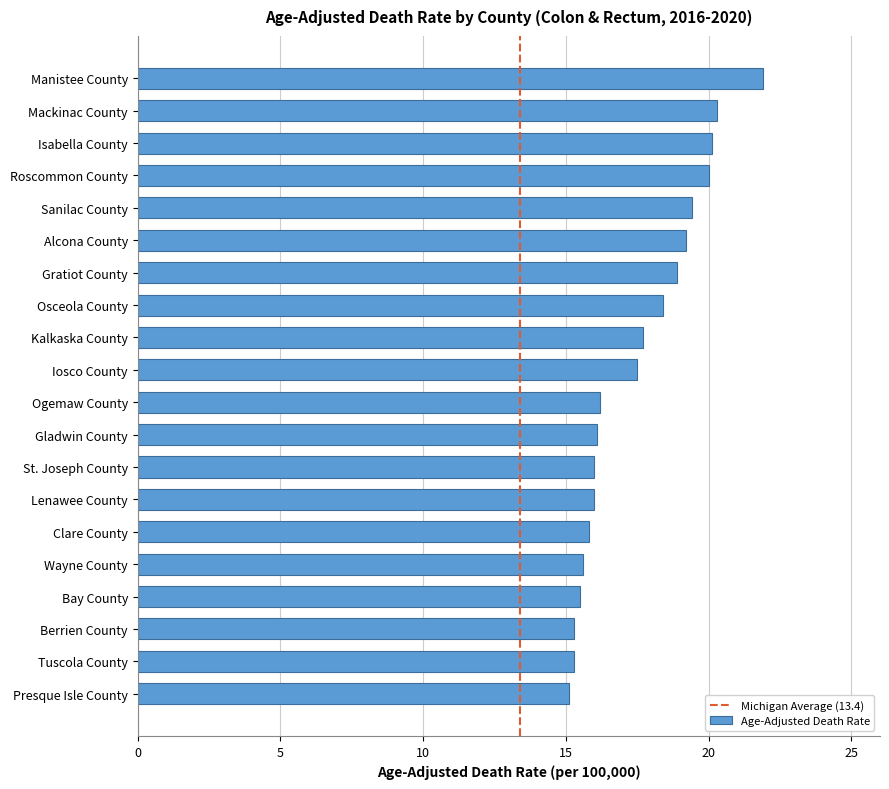

Which has a higher value, Lenawee County or Alcona County?

Alcona County